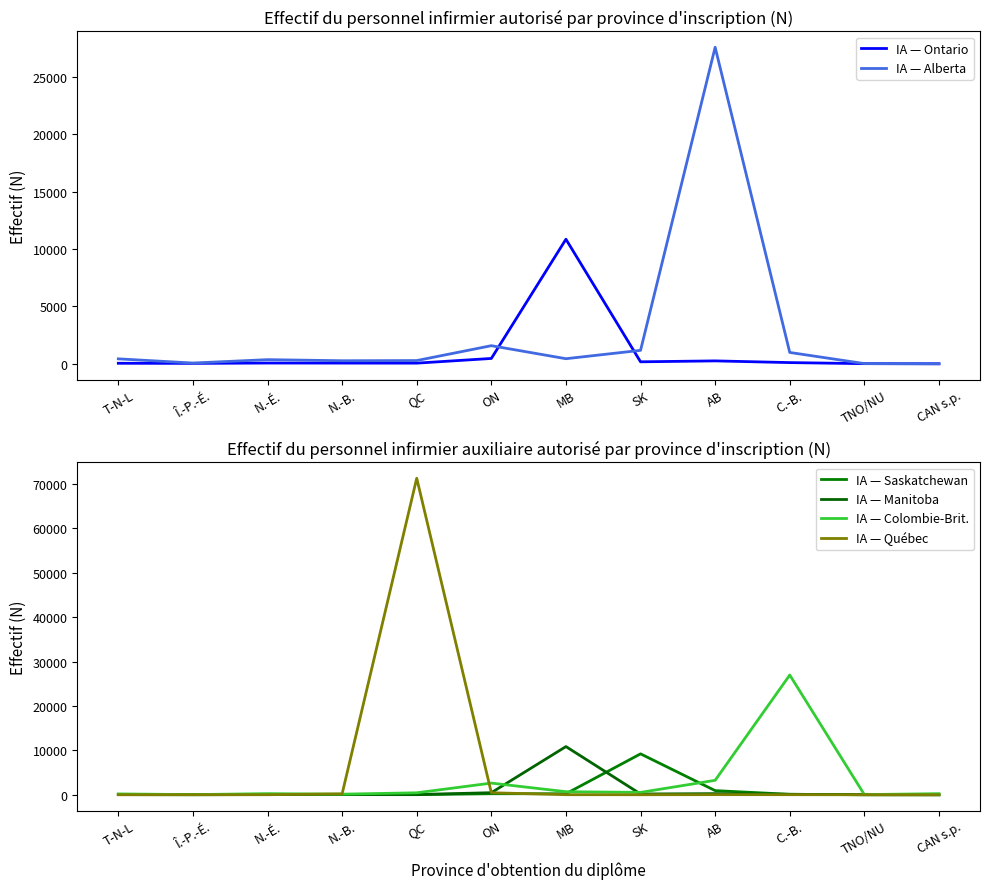

What is the total value across all series at MB?

23093